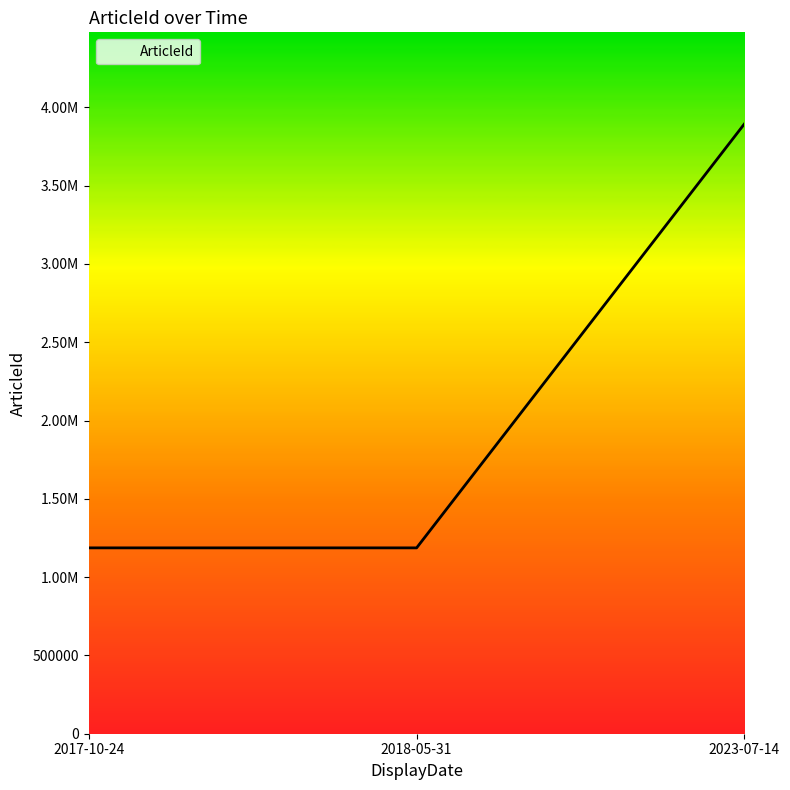

Is this an area chart (filled region under the line)?

Yes